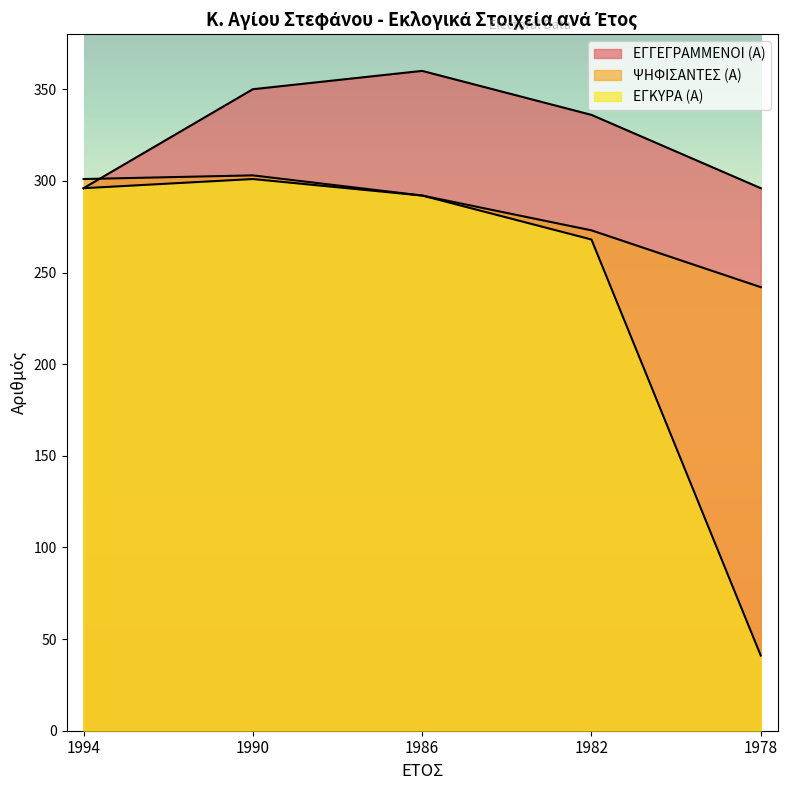

What is the sum of all ΕΓΓΕΓΡΑΜΜΕΝΟΙ (Α) values?

1638